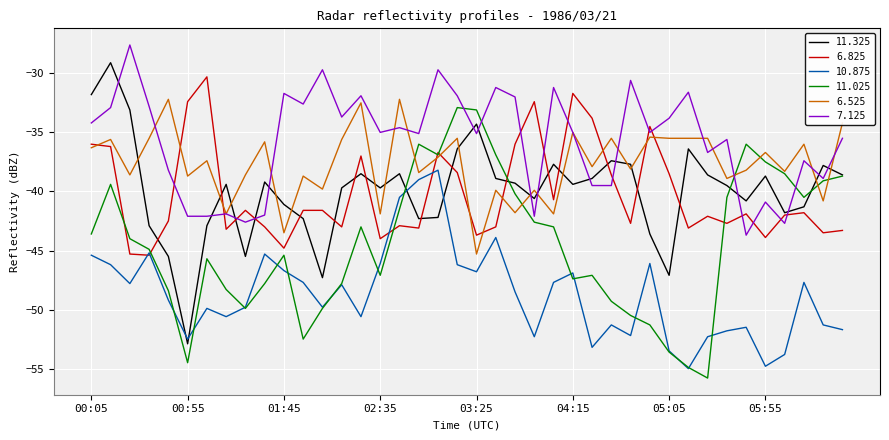

What is the minimum value for 10.875?

-55.0